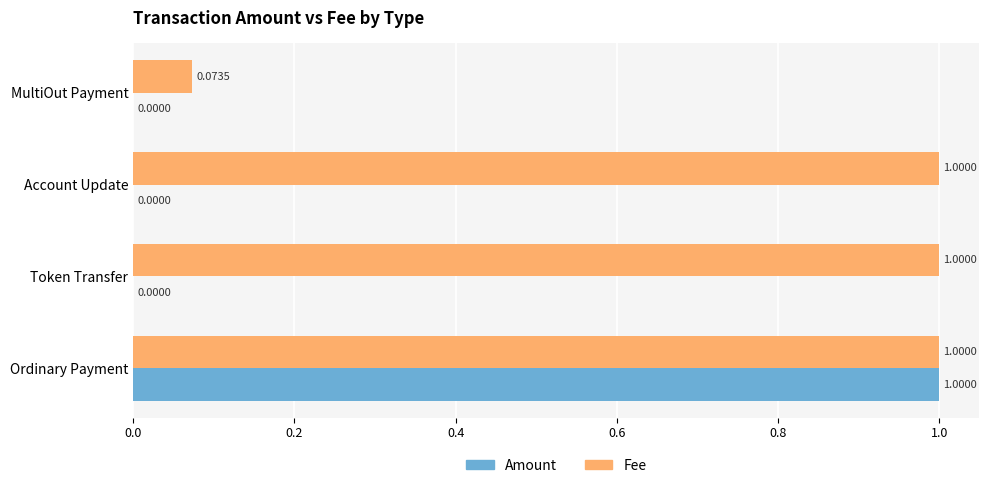

Which series has the largest total across all categories?

Fee